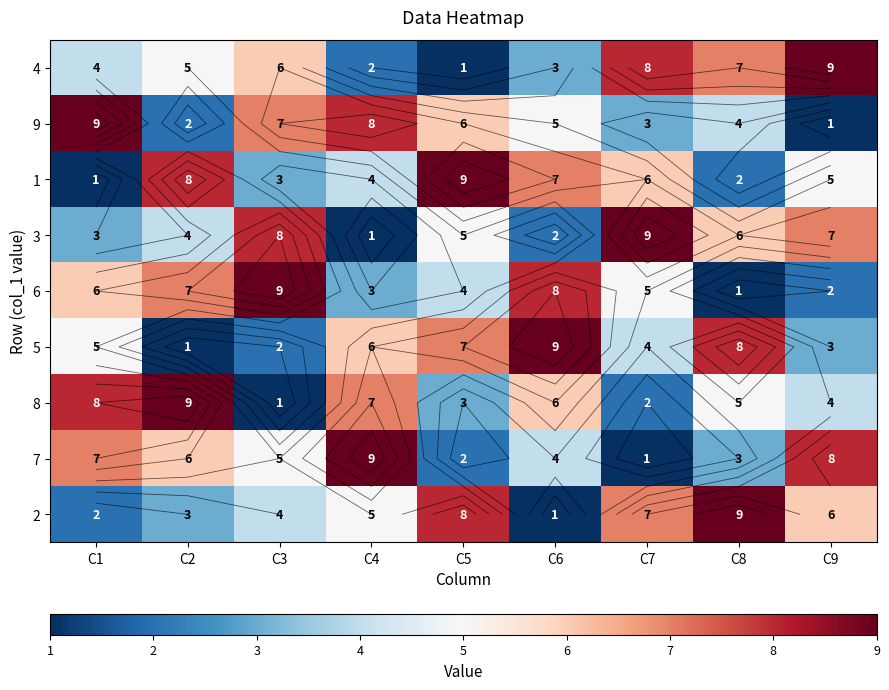

Which series has the largest total across all categories?

4